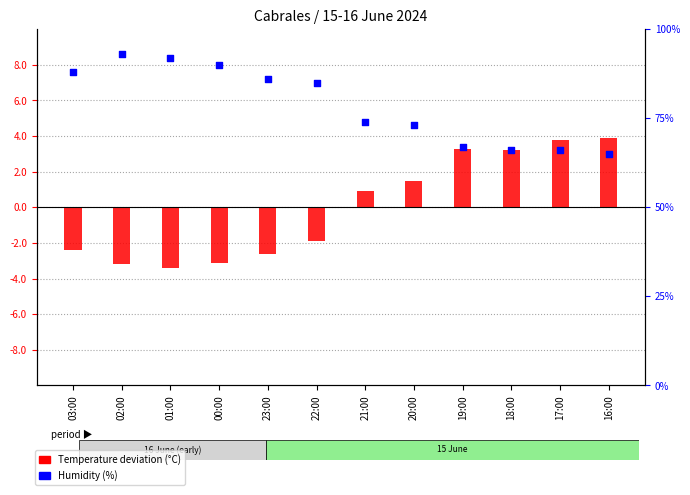

What are all the series names shown in the legend?

Temperature deviation (°C), Humidity (%)